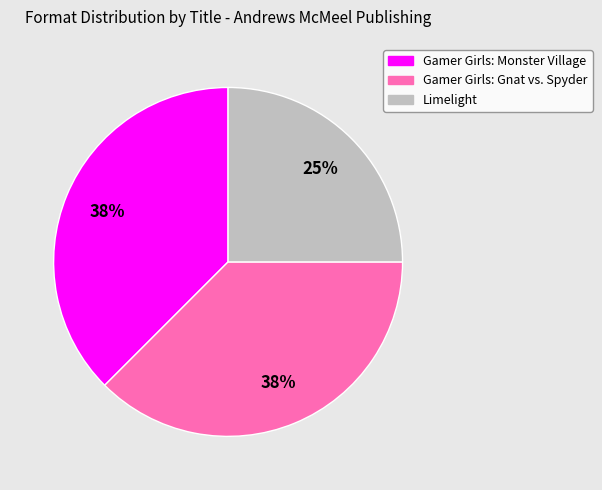

How many segments does this pie chart have?

3